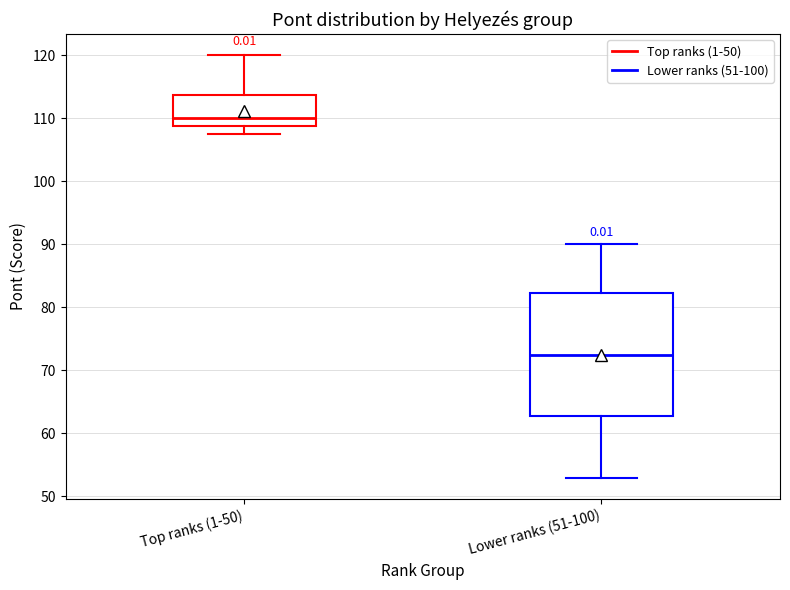

Where does the median line of the box for Lower ranks (51-100) sit on the y-axis? The values are not printed on the chart, so give them approximately, as read against the axis.

73